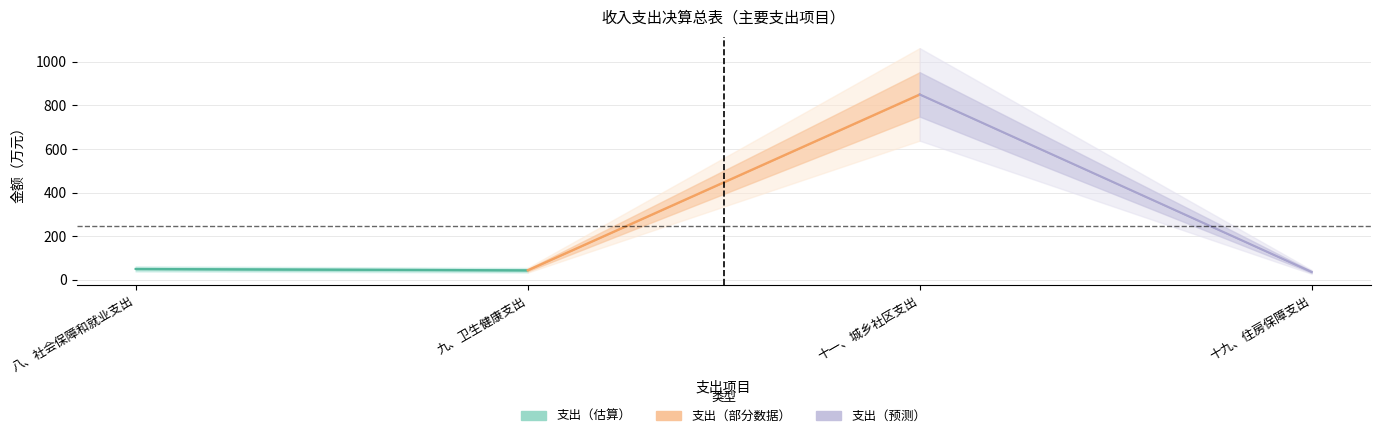

Read the value at 九、卫生健康支出.

42.7